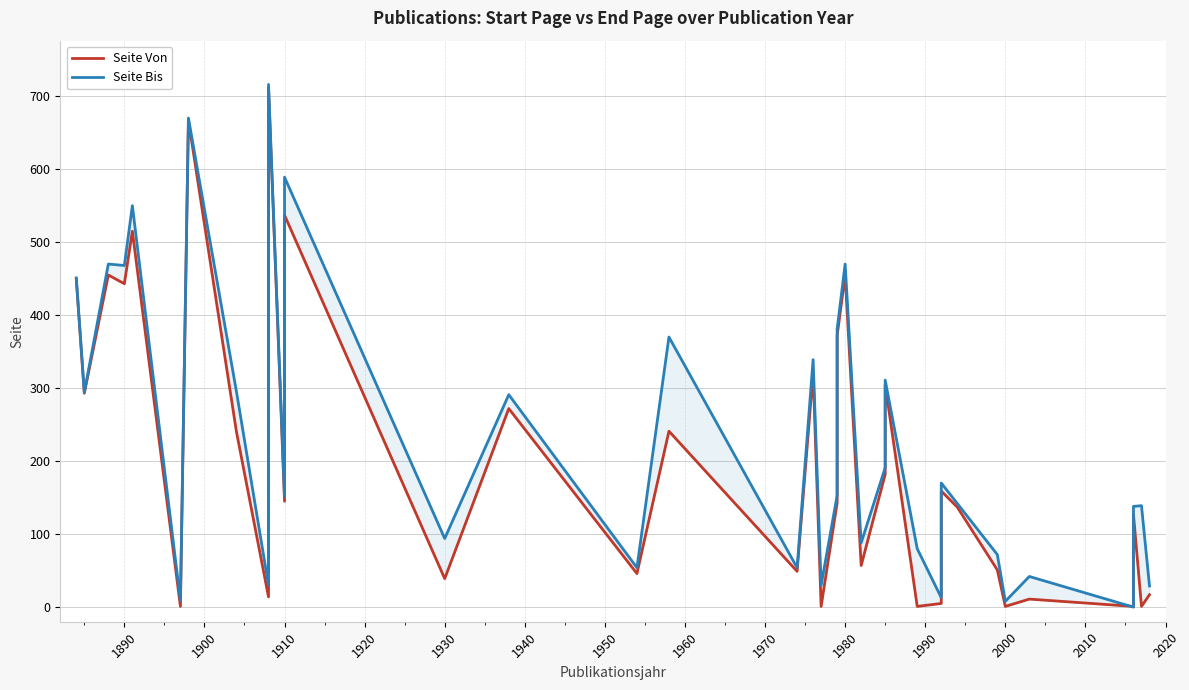

Rank the series by their maximum value, from lowest to highest.

Seite Von, Seite Bis